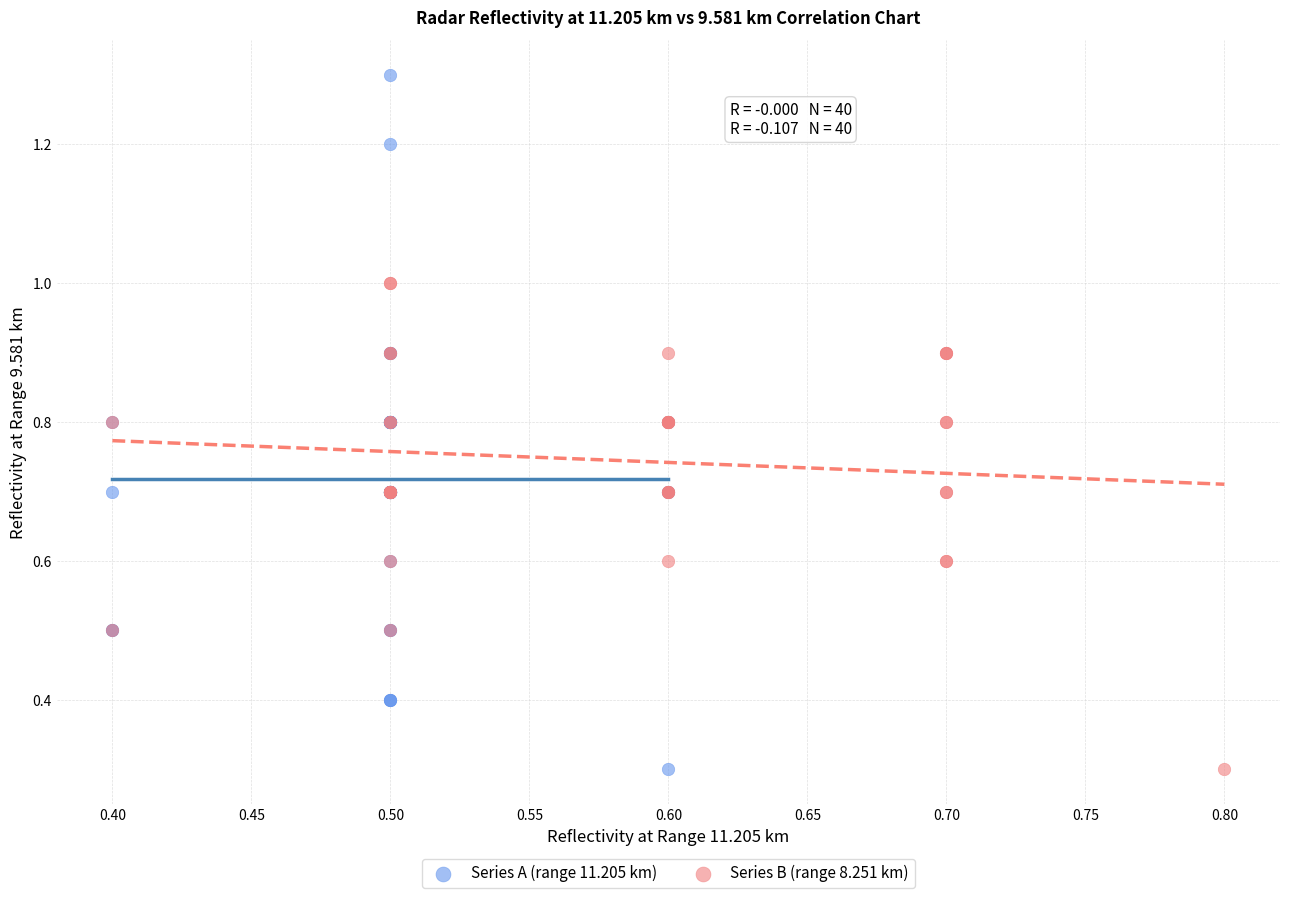

Which series has the widest spread of Y values?

Series A (range 11.205 km)